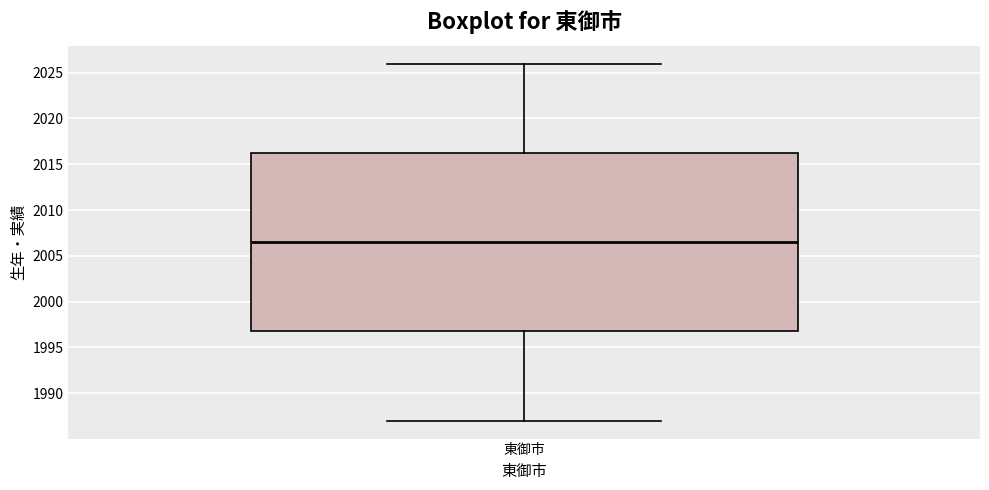

Read this box plot against the y-axis: the position of the median line, the range covered by the box, and the ends of both whiskers. The values are not printed on the chart, so give them approximately, as read against the axis.

median 2006.5, box 1997.0 to 2016.5, whiskers 1987.0 to 2026.0